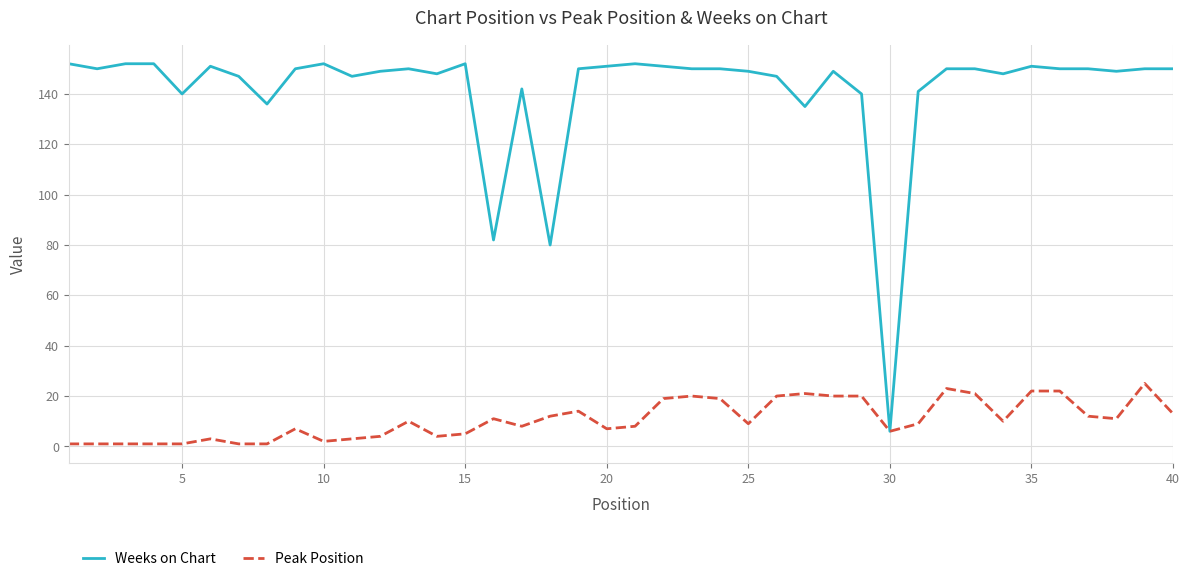

List the series in order of their overall mean, lowest first.

Peak Position, Weeks on Chart